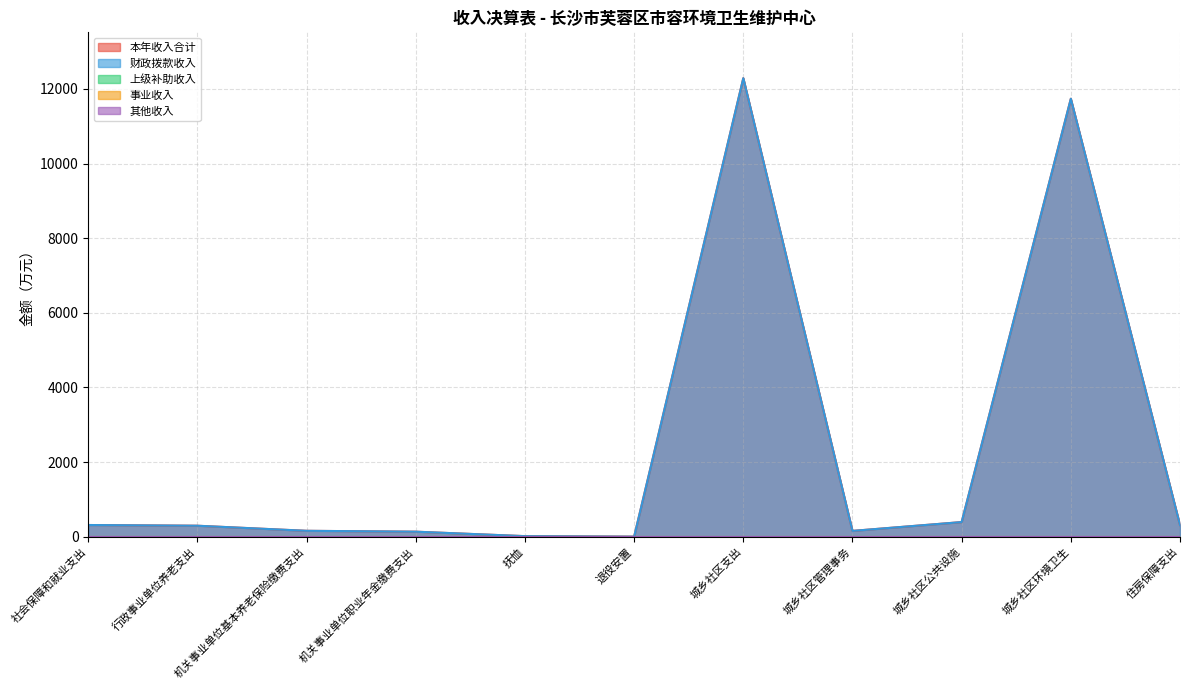

True or false: 财政拨款收入 has a value of 190.3 at 城乡社区公共设施.

False